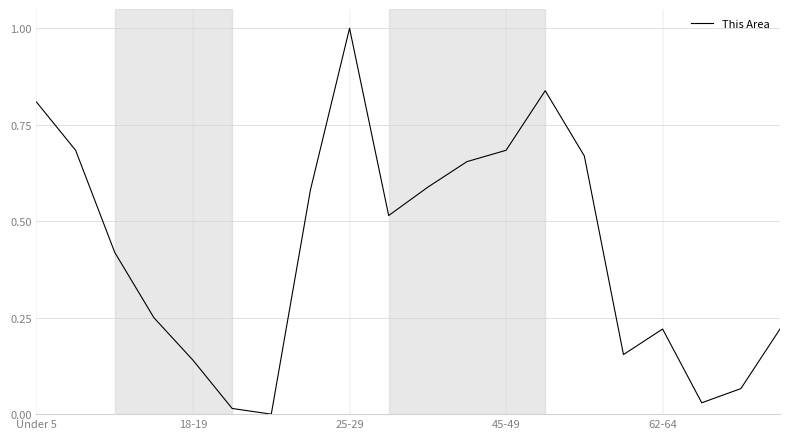

What is the greatest value displayed?

1.0